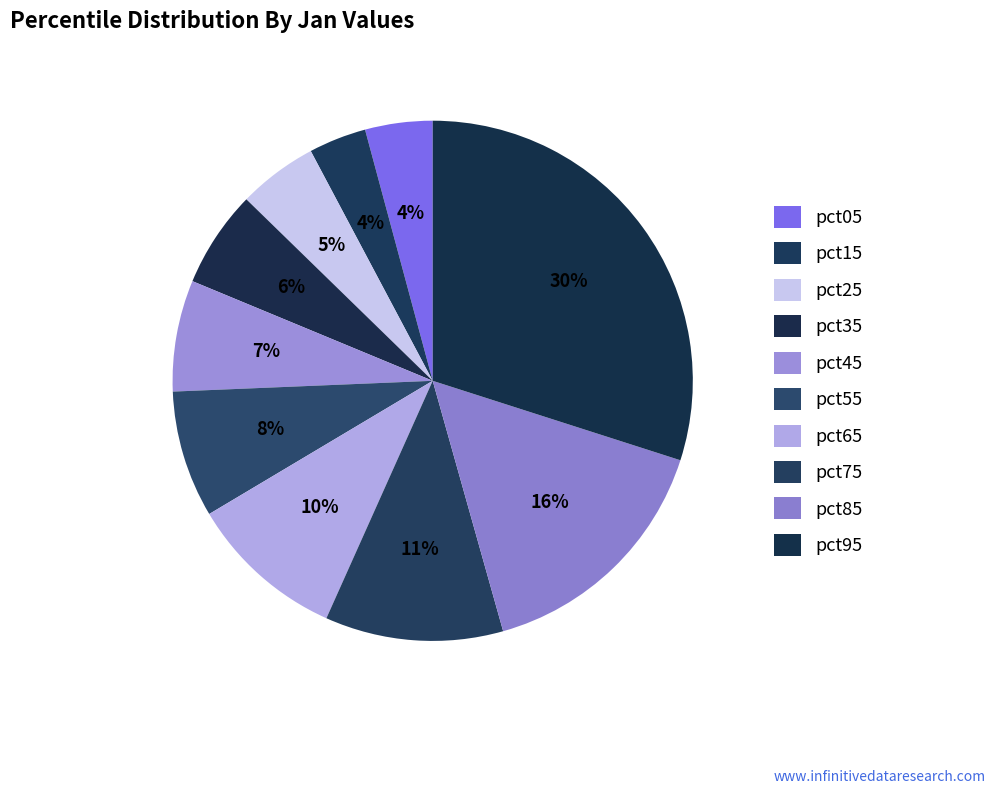

True or false: pct45 accounts for 7% of the total.

True